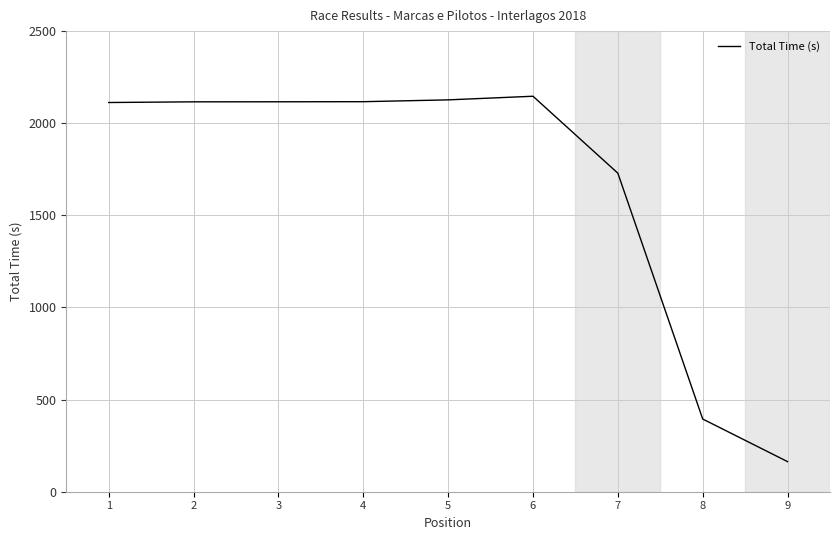

How many lines are shown in the chart?

1